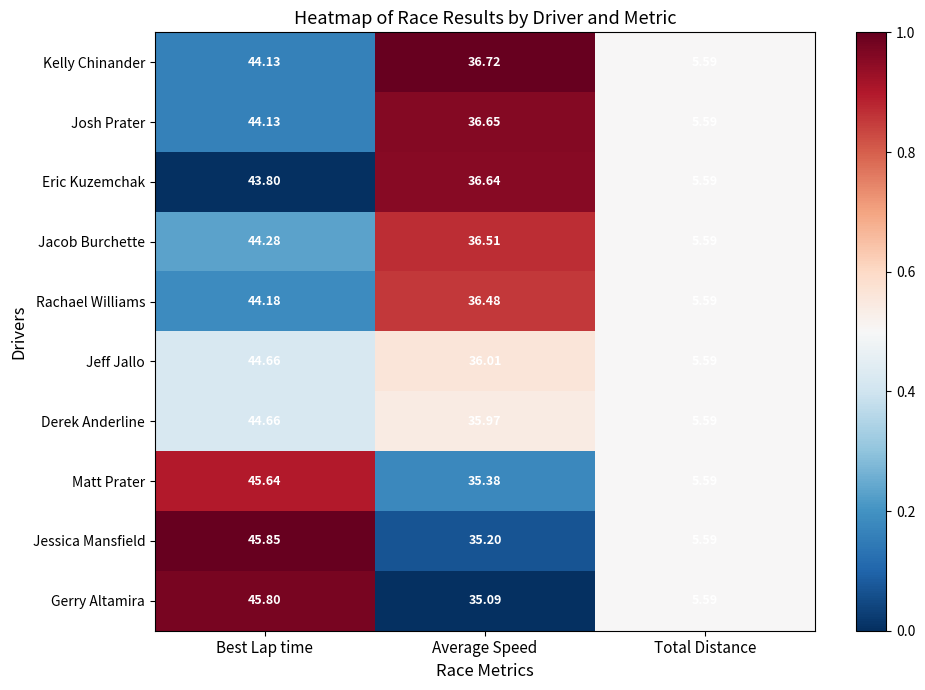

Rank the series at Average Speed from lowest to highest value.

Gerry Altamira, Jessica Mansfield, Matt Prater, Derek Anderline, Jeff Jallo, Rachael Williams, Jacob Burchette, Eric Kuzemchak, Josh Prater, Kelly Chinander